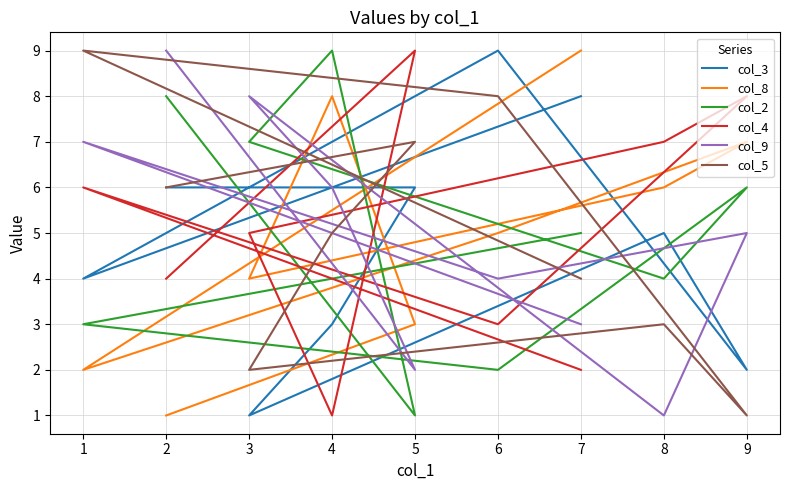

At which label does col_2 first exceed 5?

2